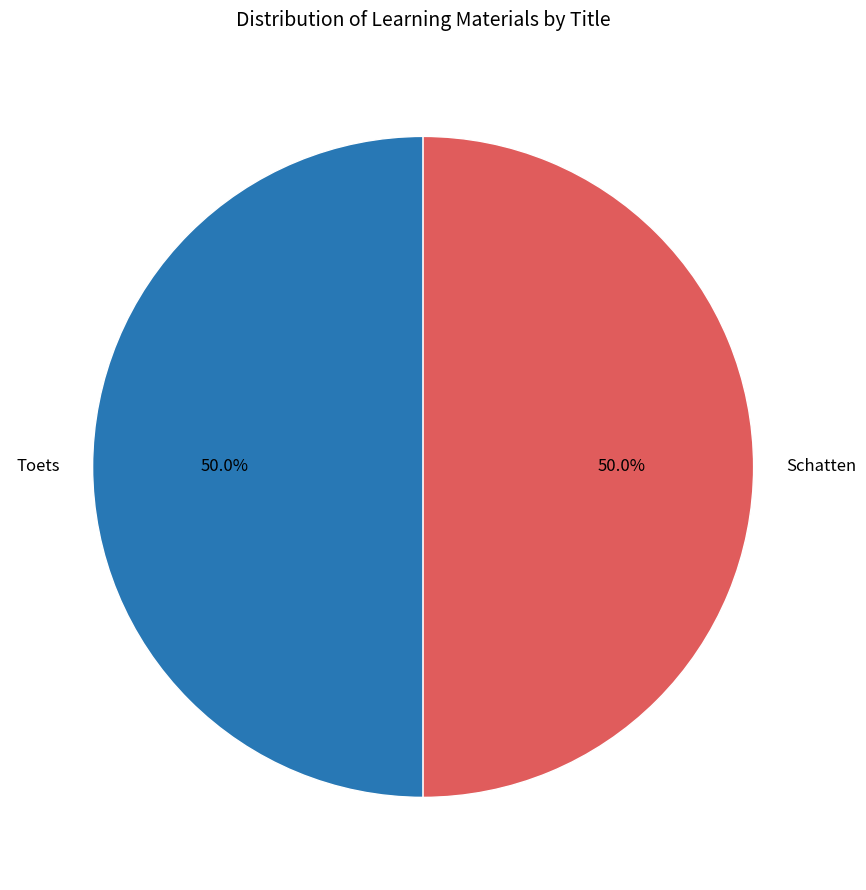

To the nearest percent, what portion does Toets represent?

50%